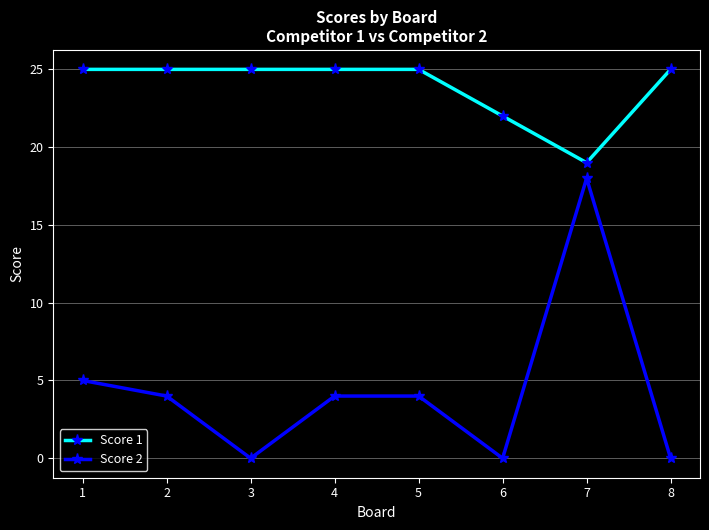

What is the difference between the maximum and minimum values in the Score 1 series?

6